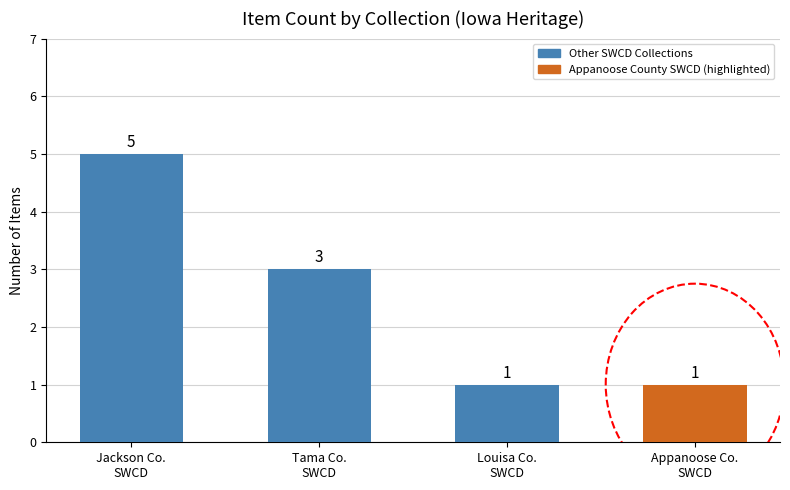

Count the values in the range 1 to 5.

4